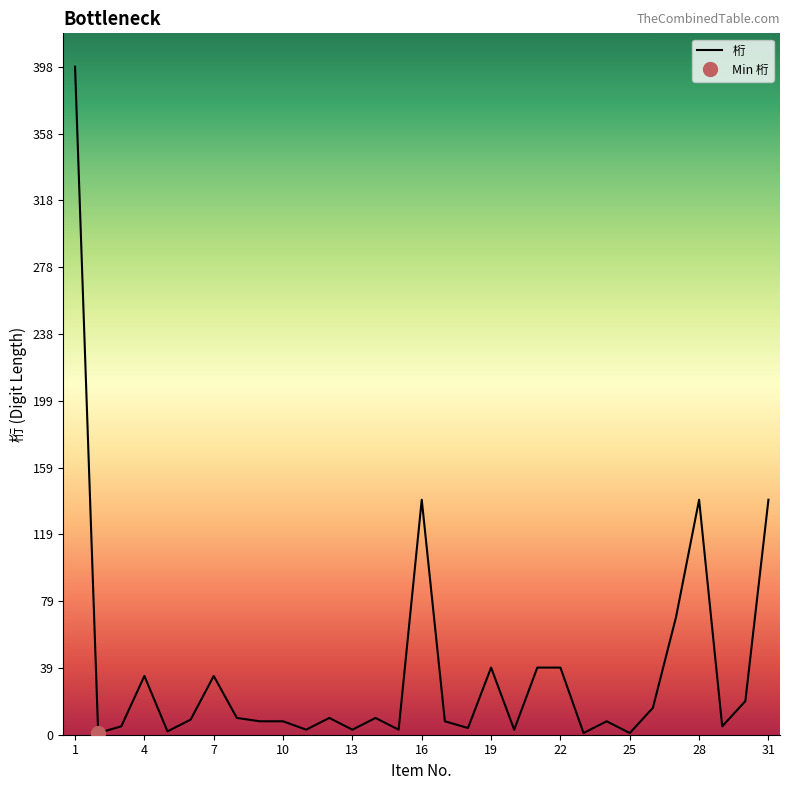

How many series are shown in this chart?

1